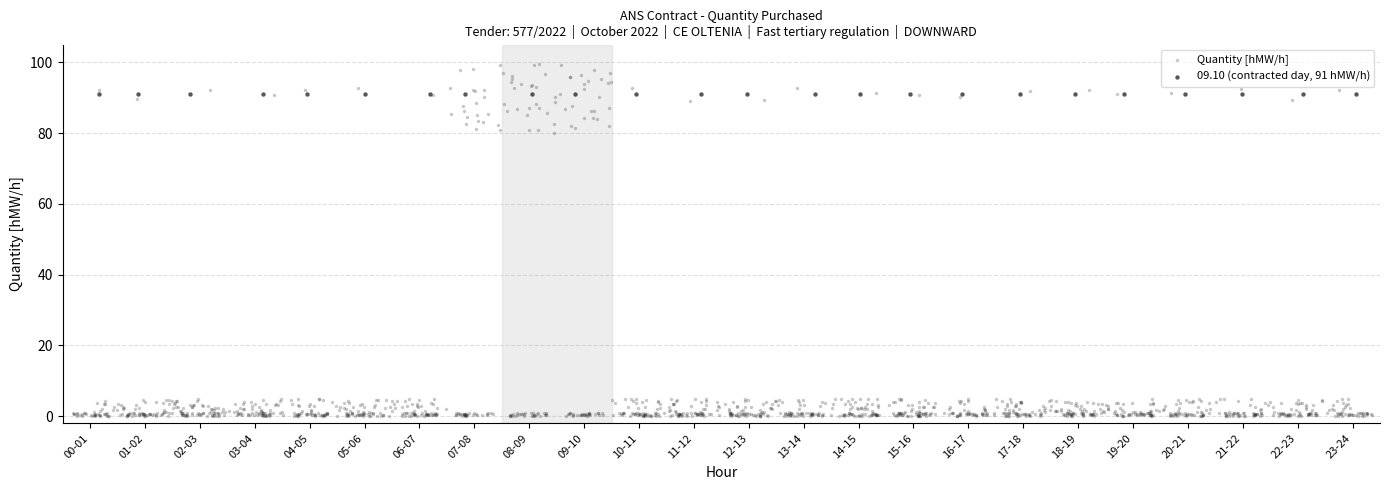

Which series contains the lowest Y value?

Quantity [hMW/h]